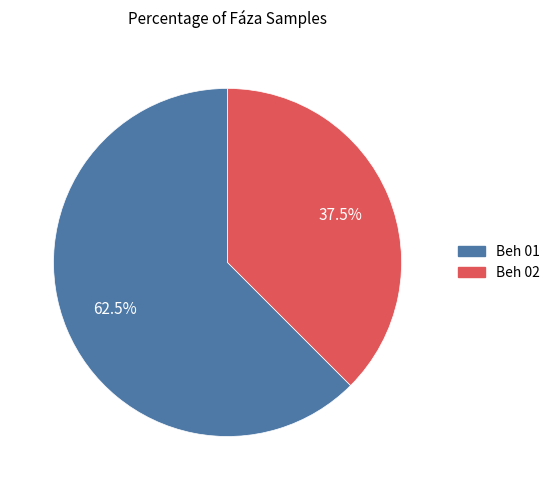

Is there a majority slice in this chart?

Yes